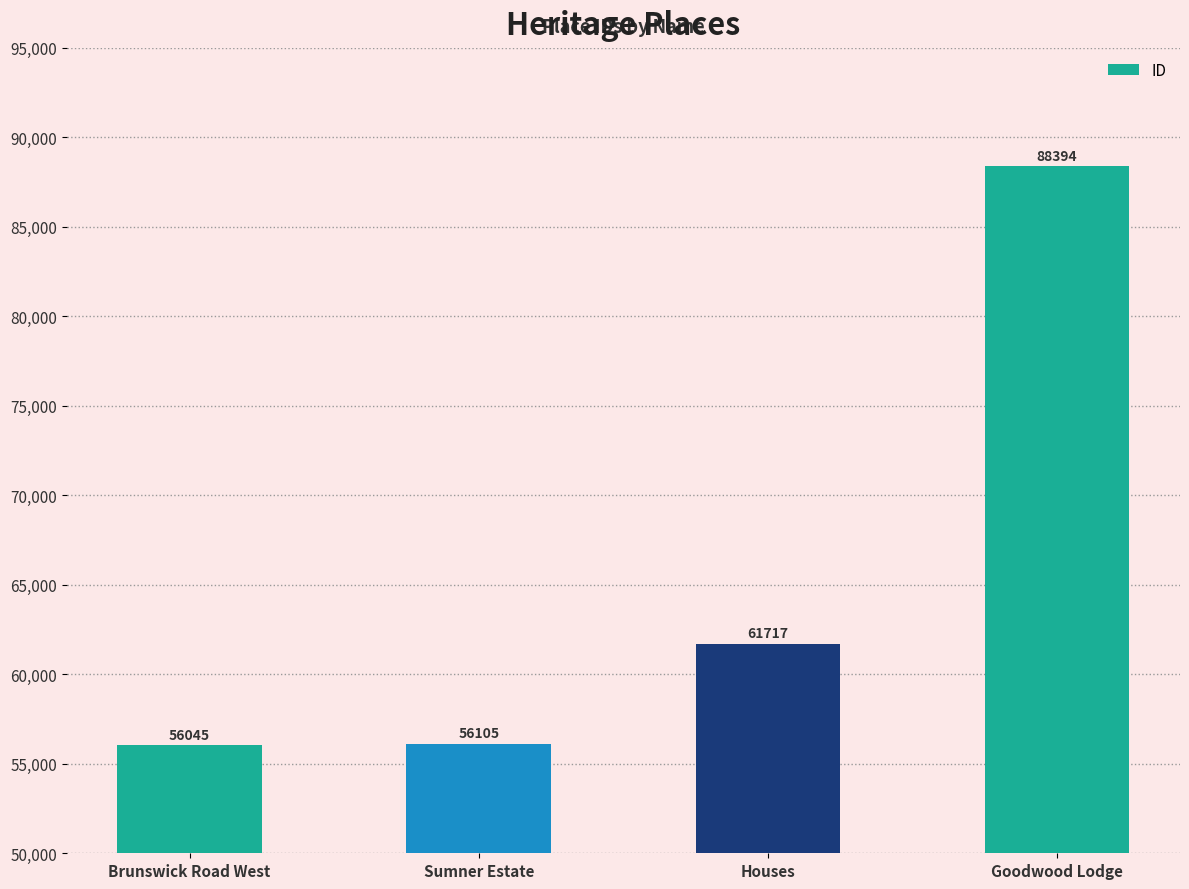

What is the sum of the values at Goodwood Lodge and Houses?

150111